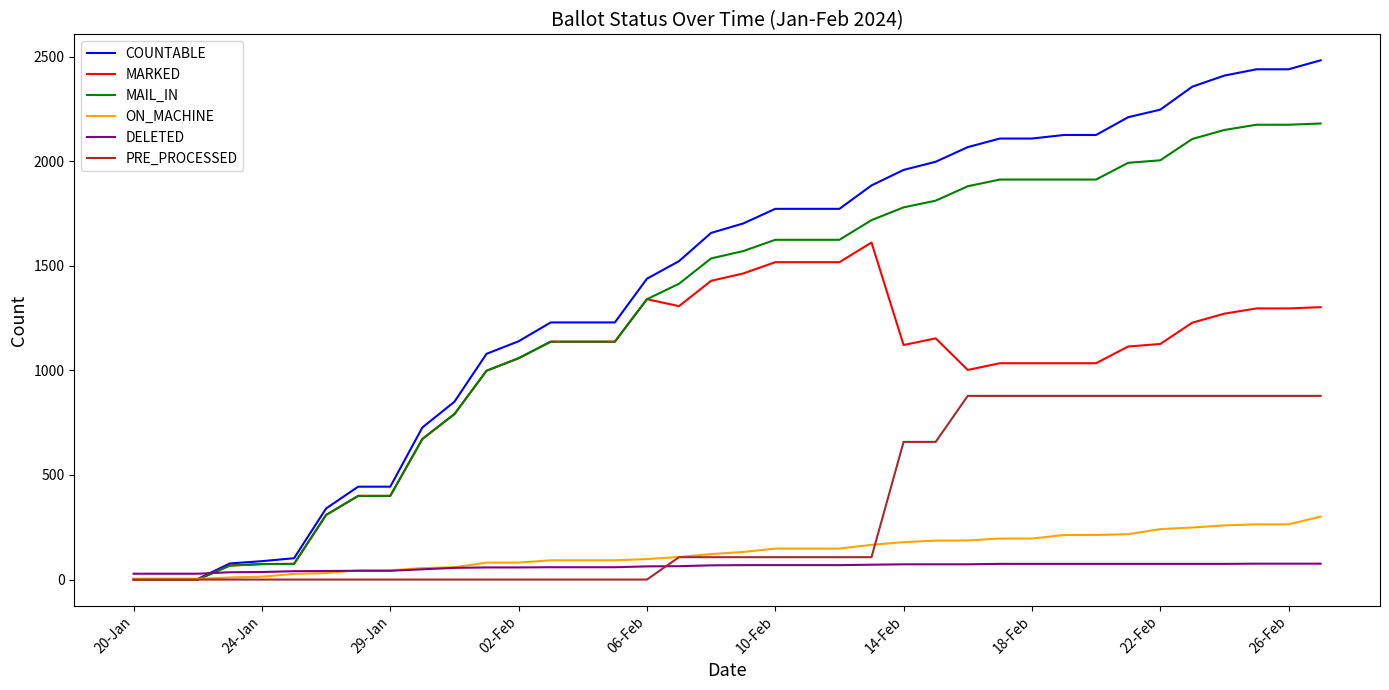

Which series has the largest range (max minus min)?

COUNTABLE